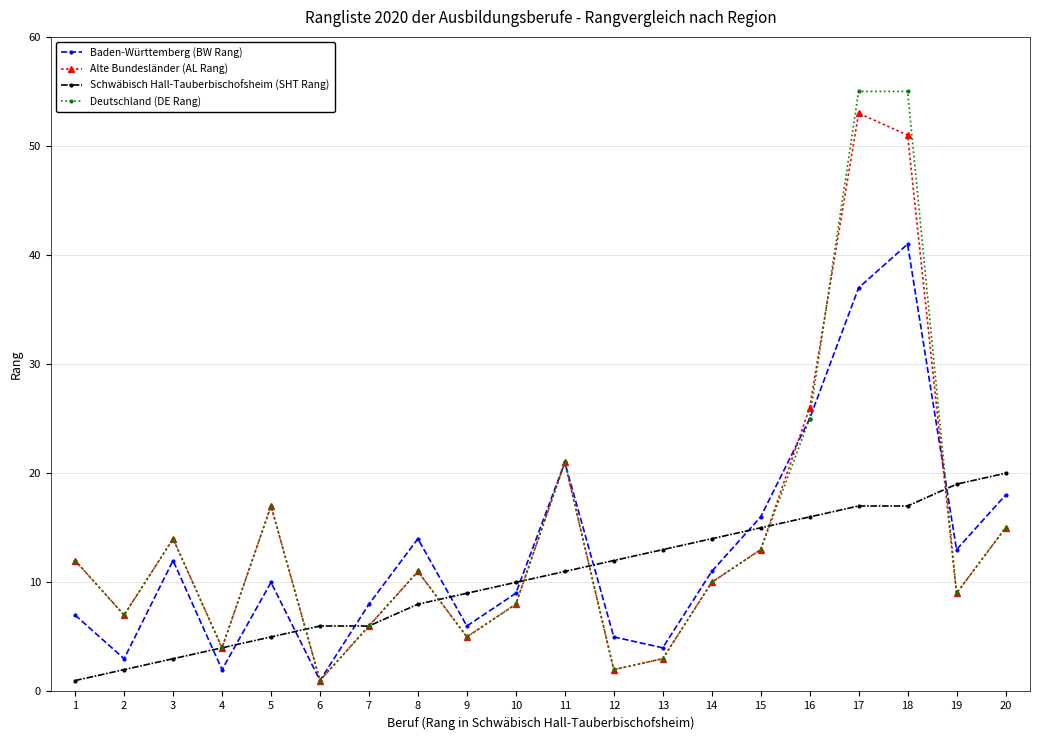

True or false: Baden-Württemberg (BW Rang) has more than 2 points higher than both neighbors.

True